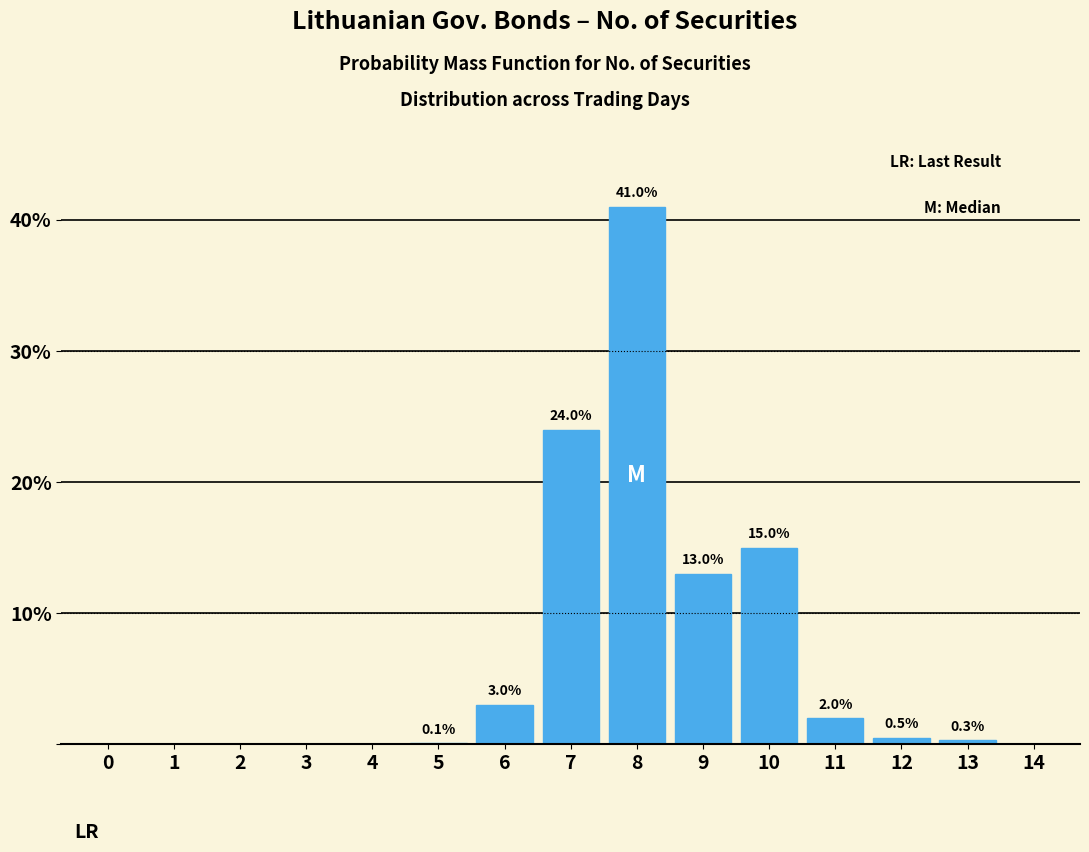

Reading right to left, what are all the values shown in this chart?

14=0.0	13=0.3	12=0.5	11=2.0	10=15.0	9=13.0	8=41.0	7=24.0	6=3.0	5=0.1	4=0.0	3=0.0	2=0.0	1=0.0	0=0.0